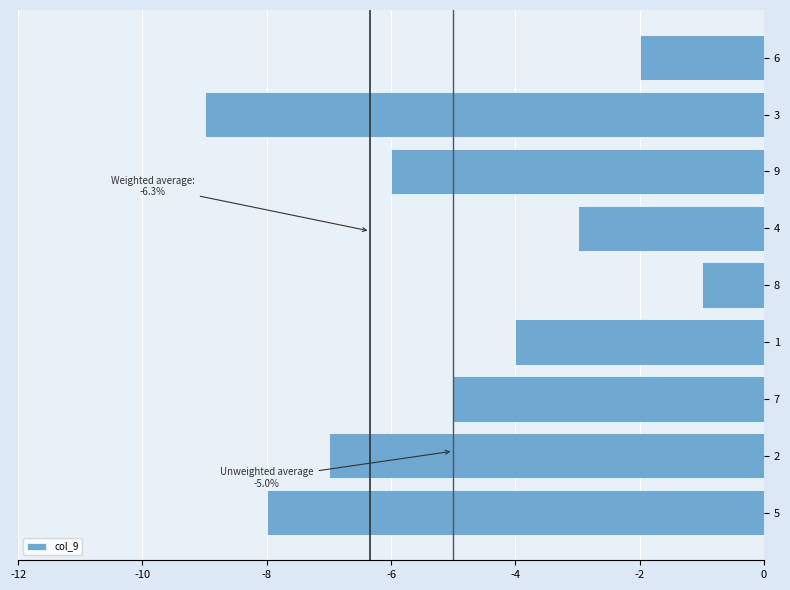

The chart shows a value of -11 at 2. True or false?

False